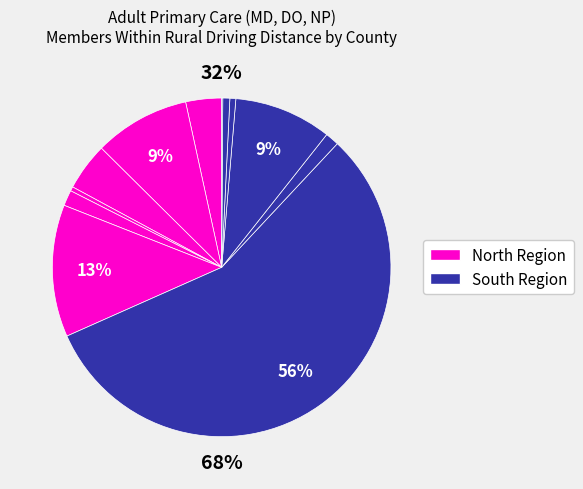

How many slices are in this pie chart?

12